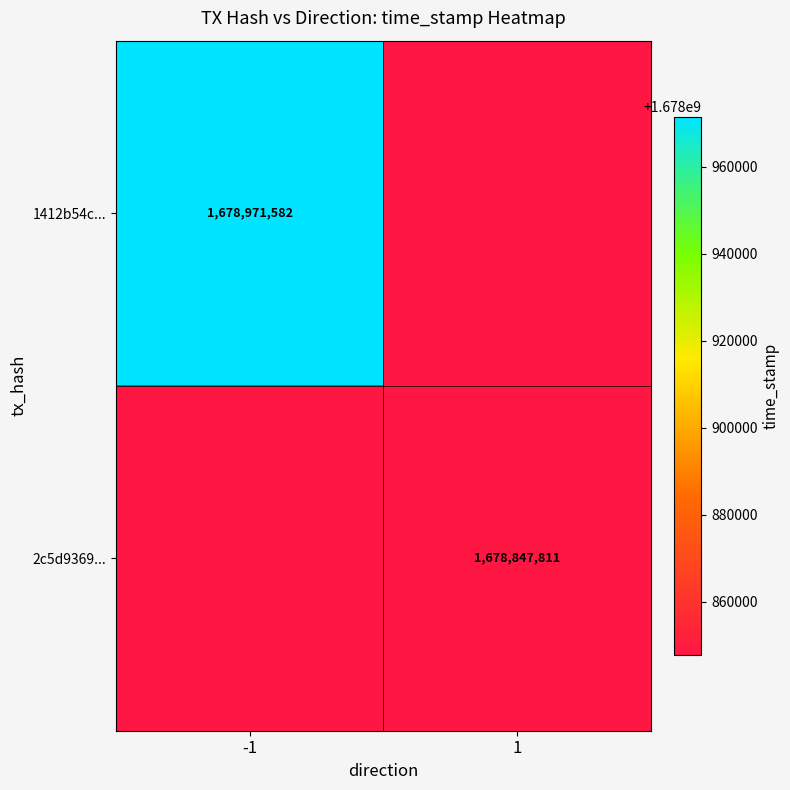

Is the value of 1412b54c... at -1 greater than the value of 2c5d9369... at 1?

Yes